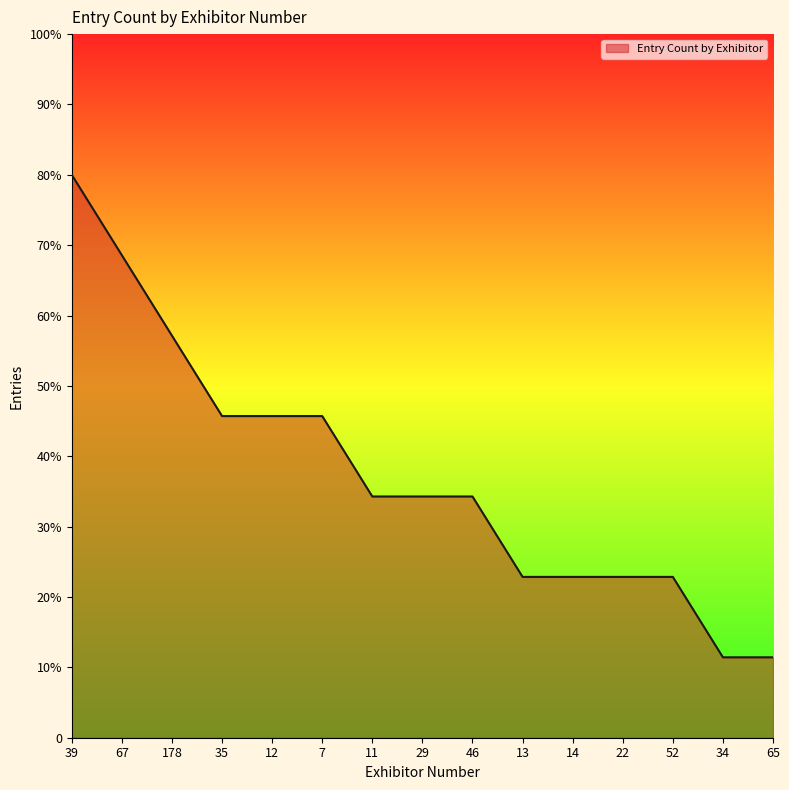

Does the chart display data point markers on the line(s)?

No